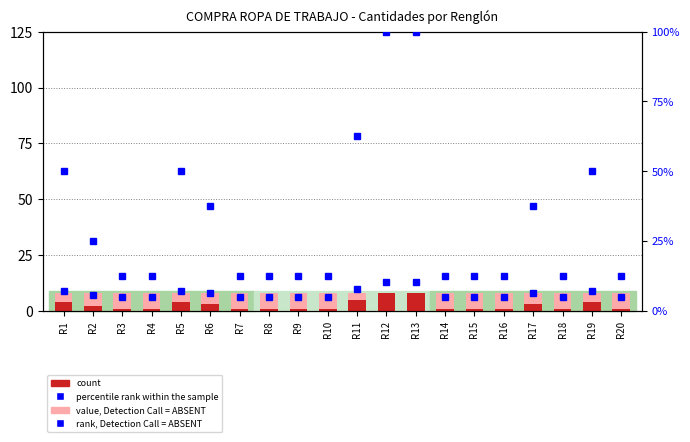

Reading left to right, list all the values displayed in this chart.

value, Detection Call = ABSENT: R1=8.0	R2=8.0	R3=8.0	R4=8.0	R5=8.0	R6=8.0	R7=8.0	R8=8.0	R9=8.0	R10=8.0	R11=8.0	R12=8.0	R13=8.0	R14=8.0	R15=8.0	R16=8.0	R17=8.0	R18=8.0	R19=8.0	R20=8.0
count: R1=4.0	R2=2.0	R3=1.0	R4=1.0	R5=4.0	R6=3.0	R7=1.0	R8=1.0	R9=1.0	R10=1.0	R11=5.0	R12=8.0	R13=8.0	R14=1.0	R15=1.0	R16=1.0	R17=3.0	R18=1.0	R19=4.0	R20=1.0
percentile rank within the sample: R1=50.0	R2=25.0	R3=12.5	R4=12.5	R5=50.0	R6=37.5	R7=12.5	R8=12.5	R9=12.5	R10=12.5	R11=62.5	R12=100.0	R13=100.0	R14=12.5	R15=12.5	R16=12.5	R17=37.5	R18=12.5	R19=50.0	R20=12.5